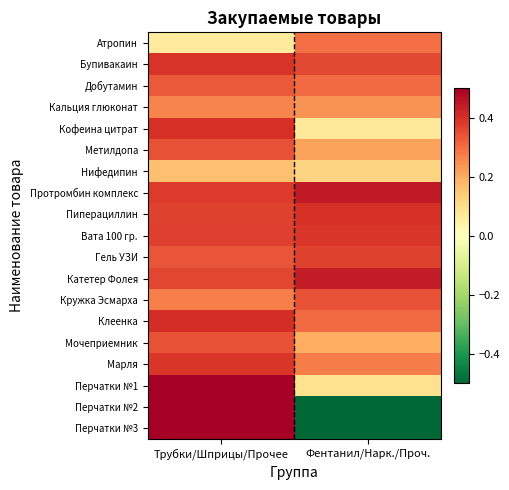

Reading left to right, list all the values displayed in this chart.

Атропин: Трубки/Шприцы/Прочее=0.1	Фентанил/Нарк./Проч.=0.3
Бупивакаин: Трубки/Шприцы/Прочее=0.4	Фентанил/Нарк./Проч.=0.4
Добутамин: Трубки/Шприцы/Прочее=0.3	Фентанил/Нарк./Проч.=0.3
Кальция глюконат: Трубки/Шприцы/Прочее=0.3	Фентанил/Нарк./Проч.=0.2
Кофеина цитрат: Трубки/Шприцы/Прочее=0.4	Фентанил/Нарк./Проч.=0.1
Метилдопа: Трубки/Шприцы/Прочее=0.3	Фентанил/Нарк./Проч.=0.2
Нифедипин: Трубки/Шприцы/Прочее=0.2	Фентанил/Нарк./Проч.=0.1
Протромбин комплекс: Трубки/Шприцы/Прочее=0.4	Фентанил/Нарк./Проч.=0.4
Пиперациллин: Трубки/Шприцы/Прочее=0.4	Фентанил/Нарк./Проч.=0.4
Вата 100 гр.: Трубки/Шприцы/Прочее=0.4	Фентанил/Нарк./Проч.=0.4
Гель УЗИ: Трубки/Шприцы/Прочее=0.3	Фентанил/Нарк./Проч.=0.4
Катетер Фолея: Трубки/Шприцы/Прочее=0.4	Фентанил/Нарк./Проч.=0.4
Кружка Эсмарха: Трубки/Шприцы/Прочее=0.3	Фентанил/Нарк./Проч.=0.3
Клеенка: Трубки/Шприцы/Прочее=0.4	Фентанил/Нарк./Проч.=0.3
Мочеприемник: Трубки/Шприцы/Прочее=0.3	Фентанил/Нарк./Проч.=0.2
Марля: Трубки/Шприцы/Прочее=0.4	Фентанил/Нарк./Проч.=0.3
Перчатки №1: Трубки/Шприцы/Прочее=0.5	Фентанил/Нарк./Проч.=0.1
Перчатки №2: Трубки/Шприцы/Прочее=0.5	Фентанил/Нарк./Проч.=-0.5
Перчатки №3: Трубки/Шприцы/Прочее=0.5	Фентанил/Нарк./Проч.=-0.5